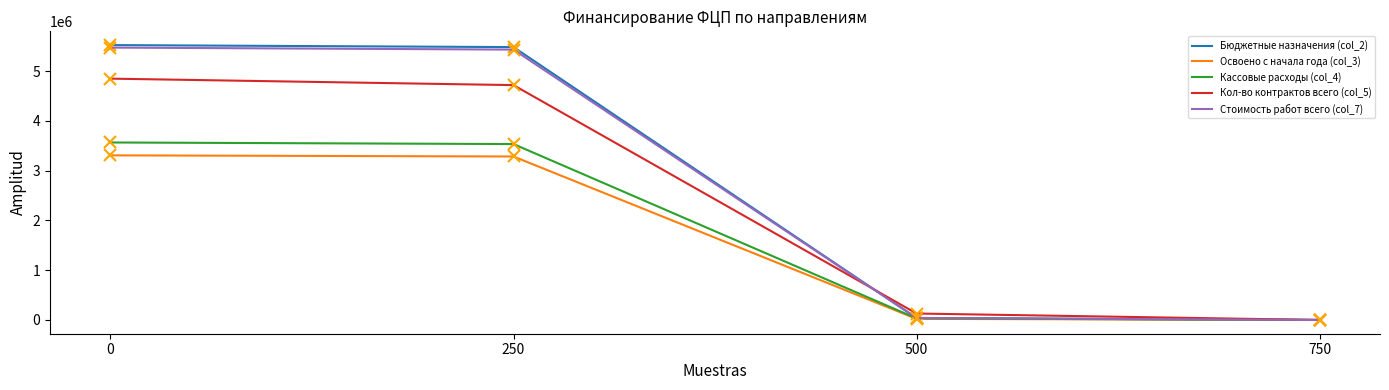

What is the average value of the Кол-во контрактов всего (col_5) series?

2425000.0